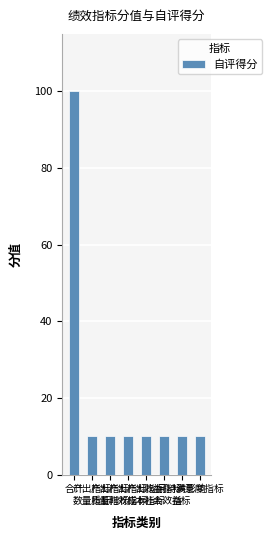

What is the sum of the values at 产出指标
质量指标 and 产出指标
时效指标?

20